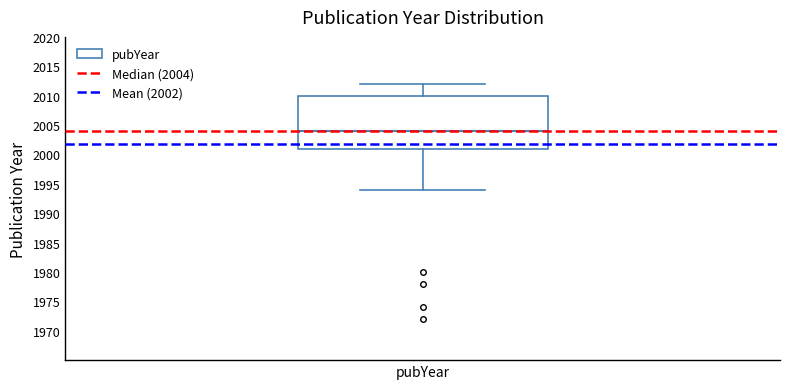

Transcribe this box plot: give where the median line is, the range the box spans, and where the two whiskers end, as read against the y-axis. The values are not printed on the chart, so give them approximately, as read against the axis.

median 2004, box 2001 to 2010, whiskers 1994 to 2012